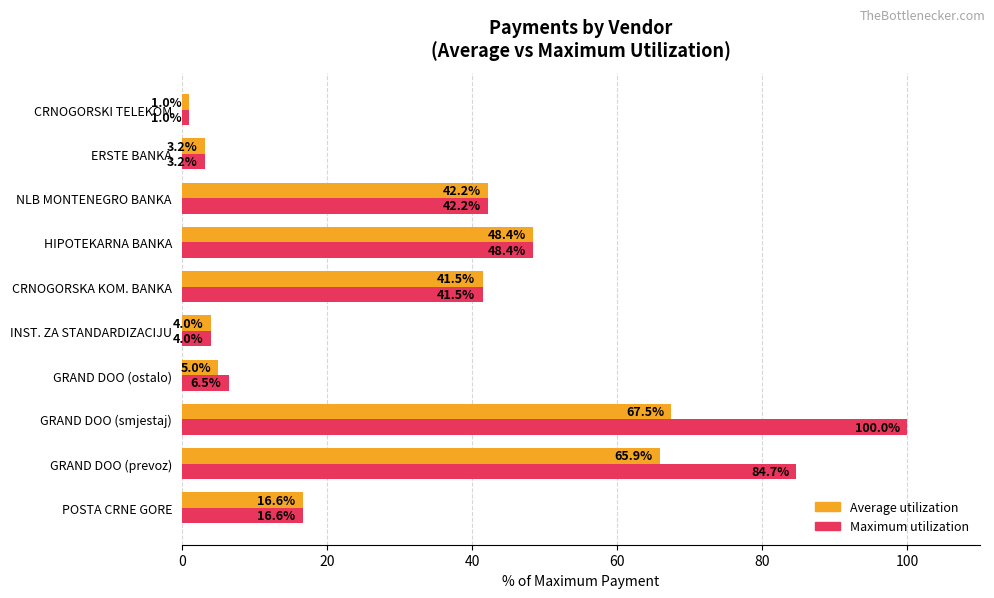

Which label corresponds to the smallest value in the chart?

CRNOGORSKI TELEKOM